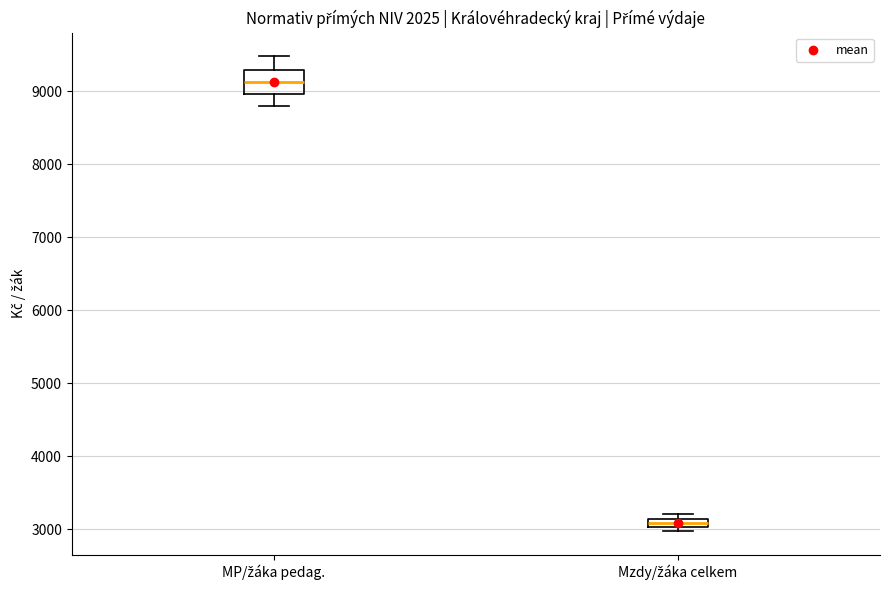

Comparing the boxes themselves (not the whiskers), which one is the tallest?

MP/žáka pedag.